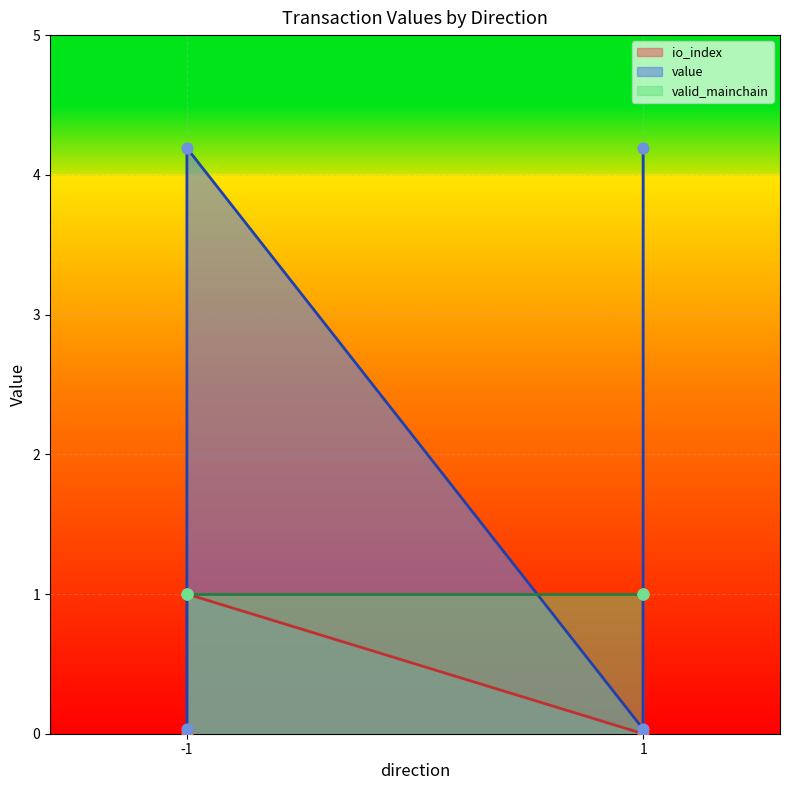

What is the total value across all series at -1_1?

5.2